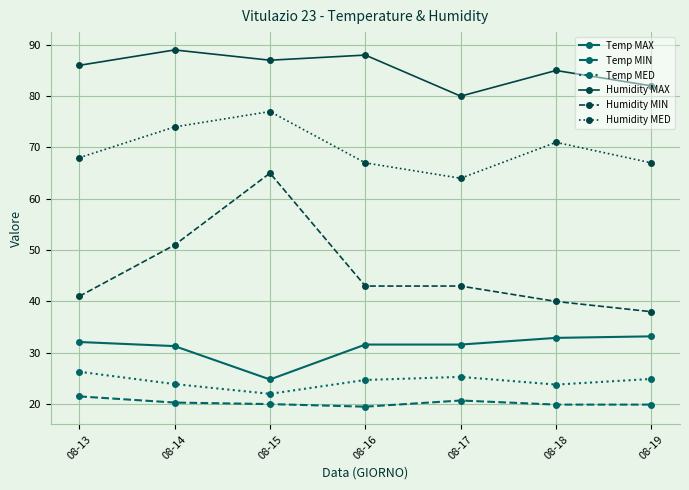

What is the lowest value of the Temp MAX series?

24.8